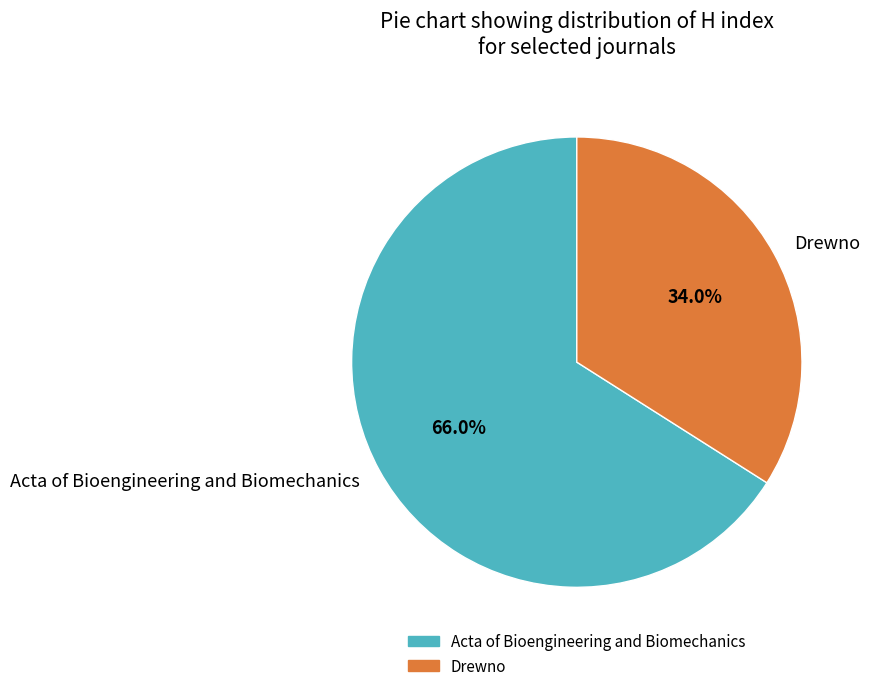

Which category has the biggest portion of the pie?

Acta of Bioengineering and Biomechanics